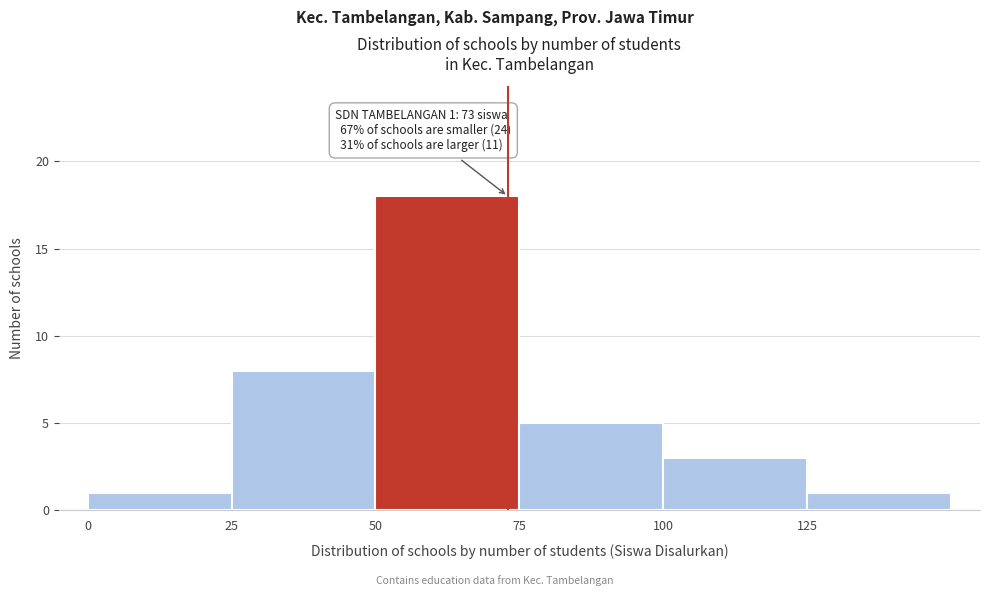

Over which range of the x-axis is the bar tallest?

50 to 75